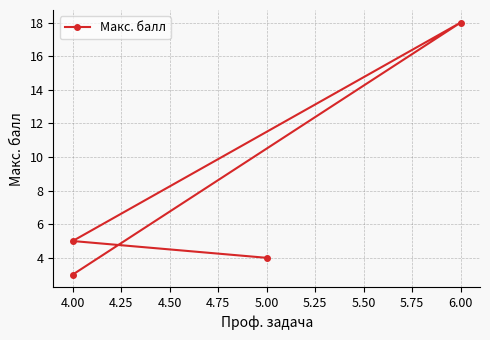

What is the maximum value shown in the chart?

18